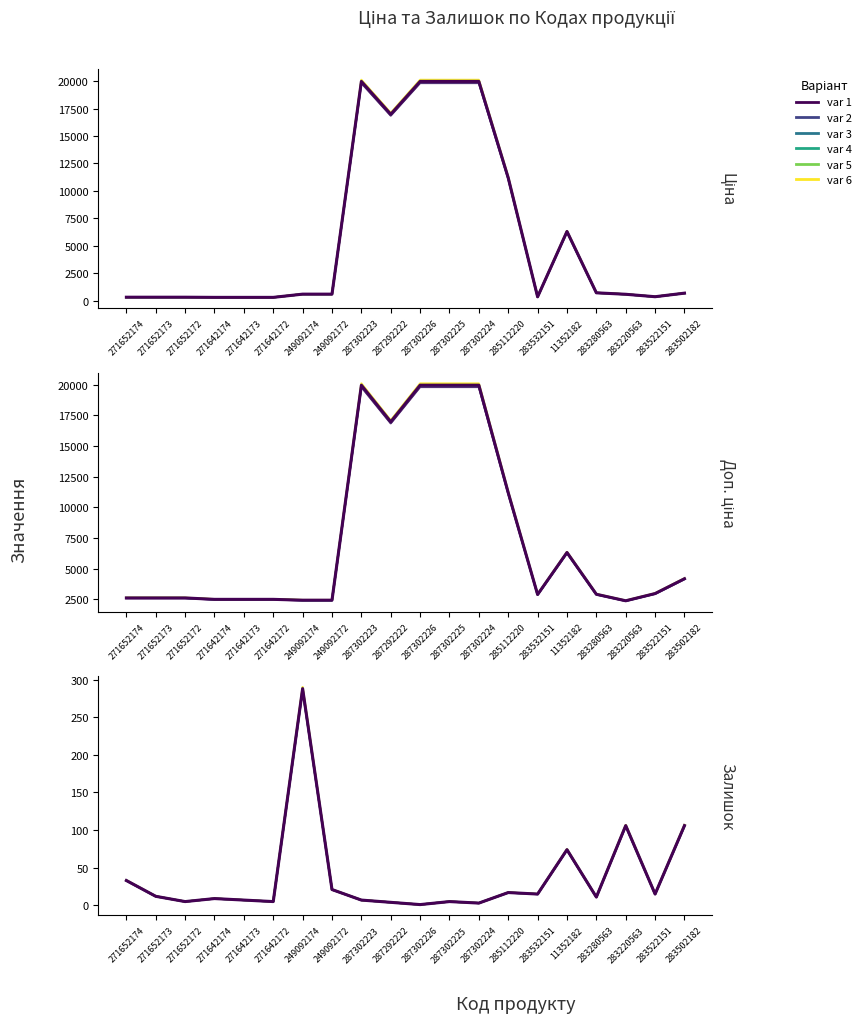

At 271642174, list the series in order from smallest to largest.

Залишок v1, Залишок, Ціна v1, Ціна, Доп. ціна v1, Доп. ціна